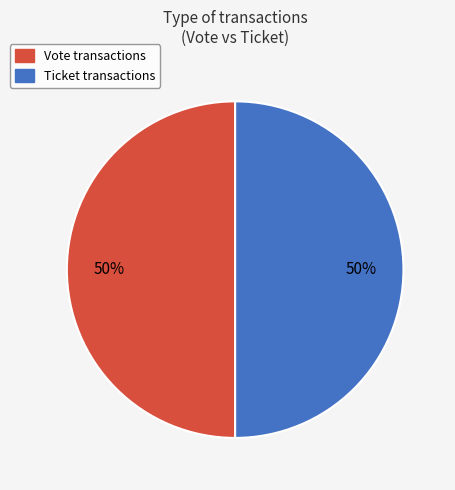

What percentage is the Ticket slice, to the nearest percent?

50%